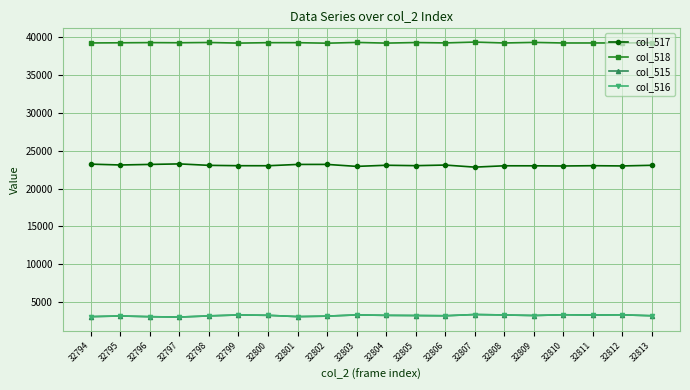

What is the sum of all col_515 values?

64126